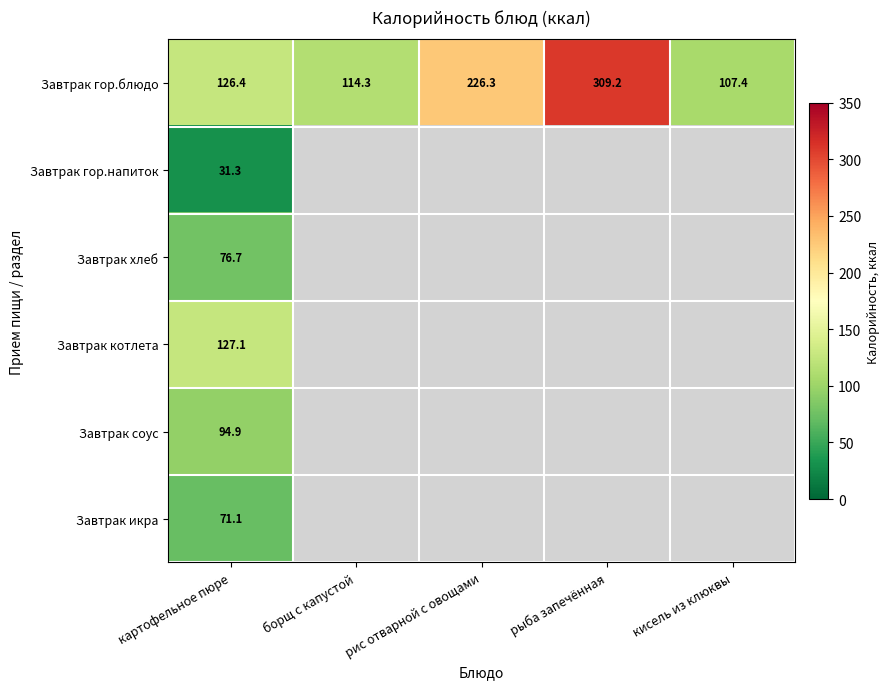

Which label corresponds to the smallest value in the chart?

картофельное пюре